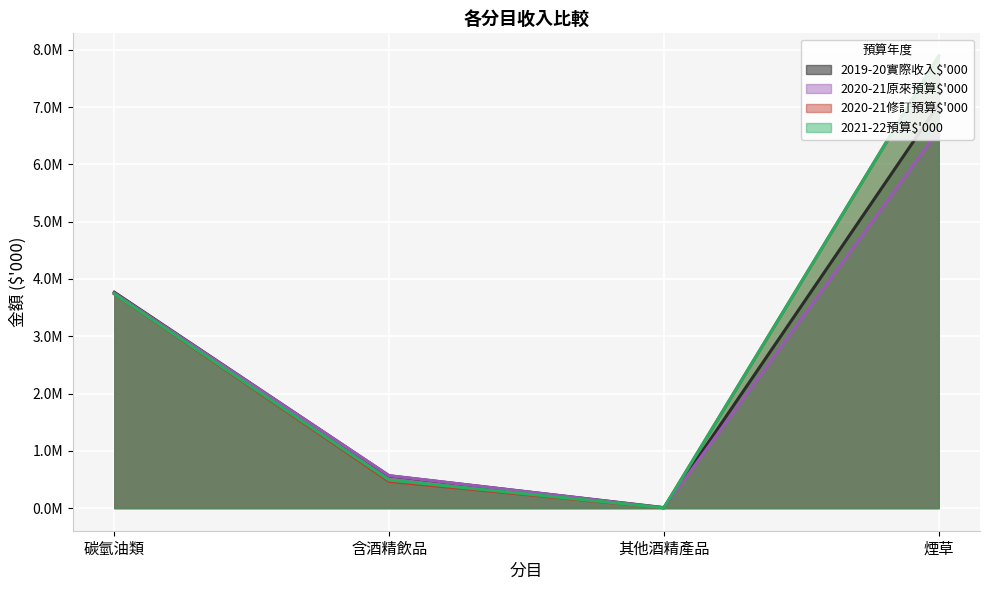

How many lines are shown in the chart?

4